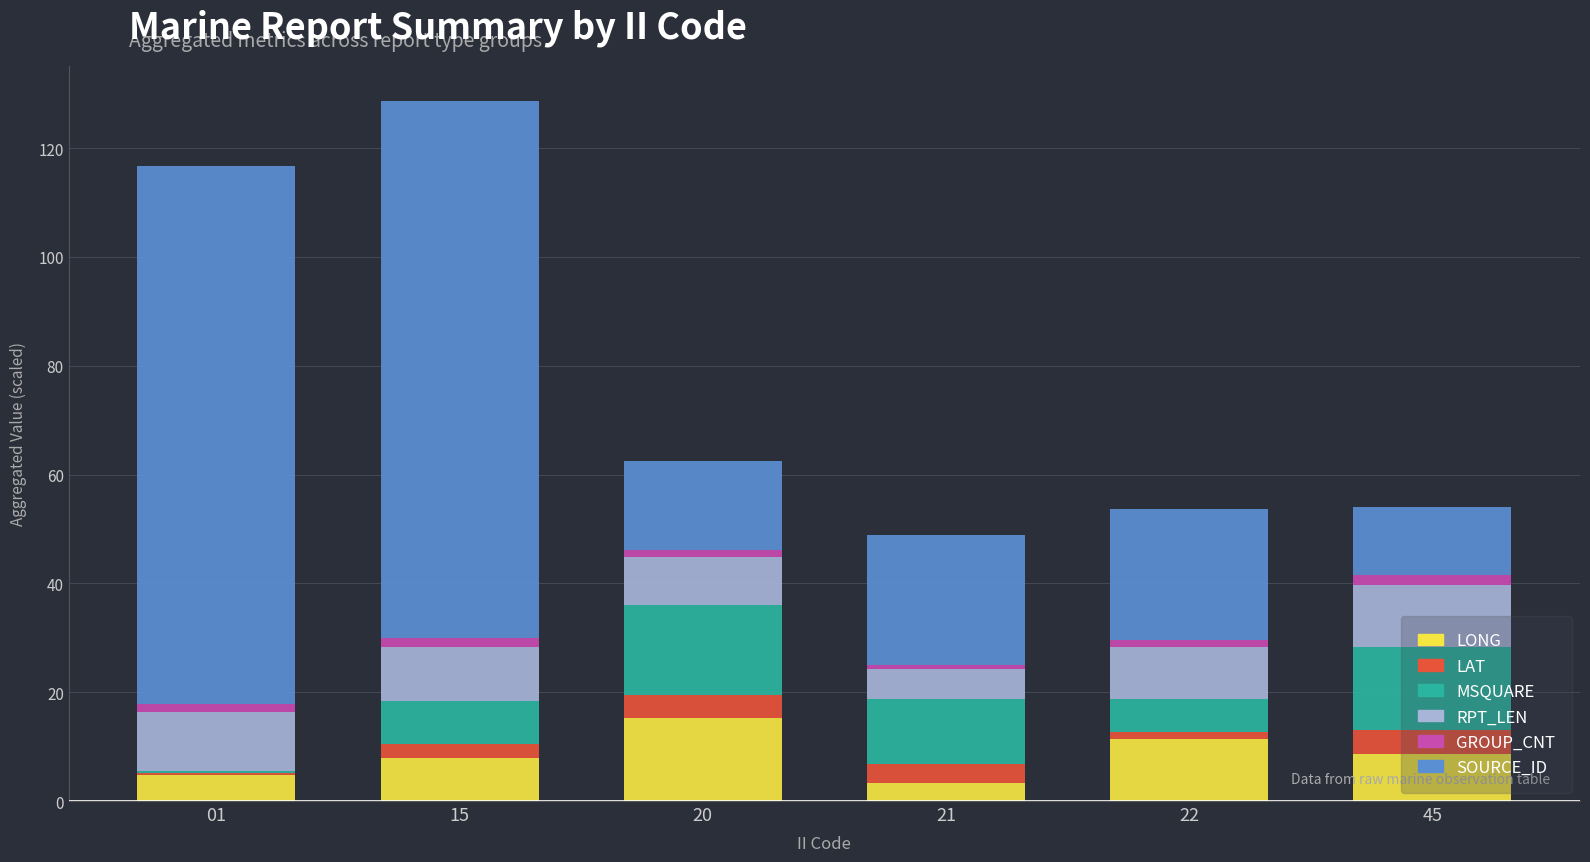

The LONG series shows 13.0 at 15. True or false?

False